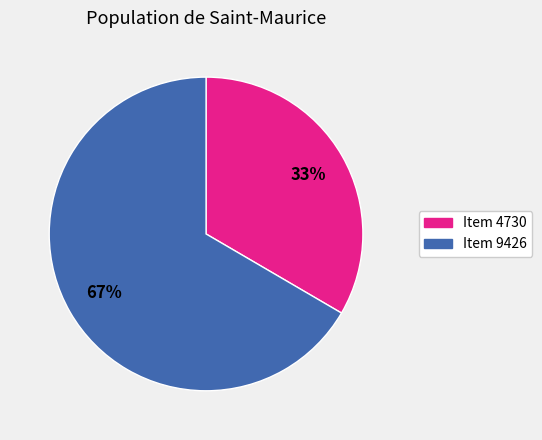

Does Item 4730 account for over 50% of the chart?

No